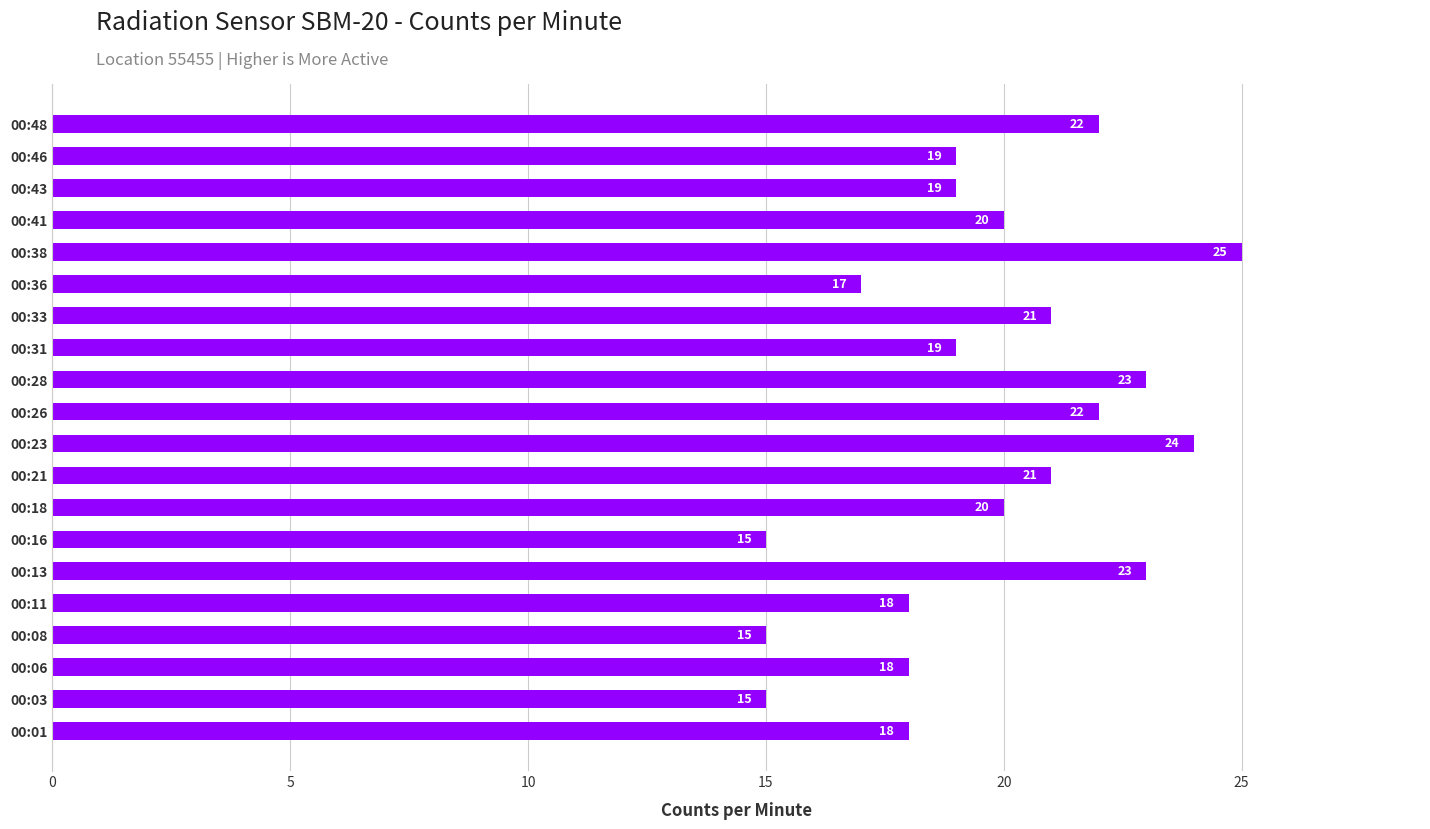

What is the minimum value shown in the chart?

15